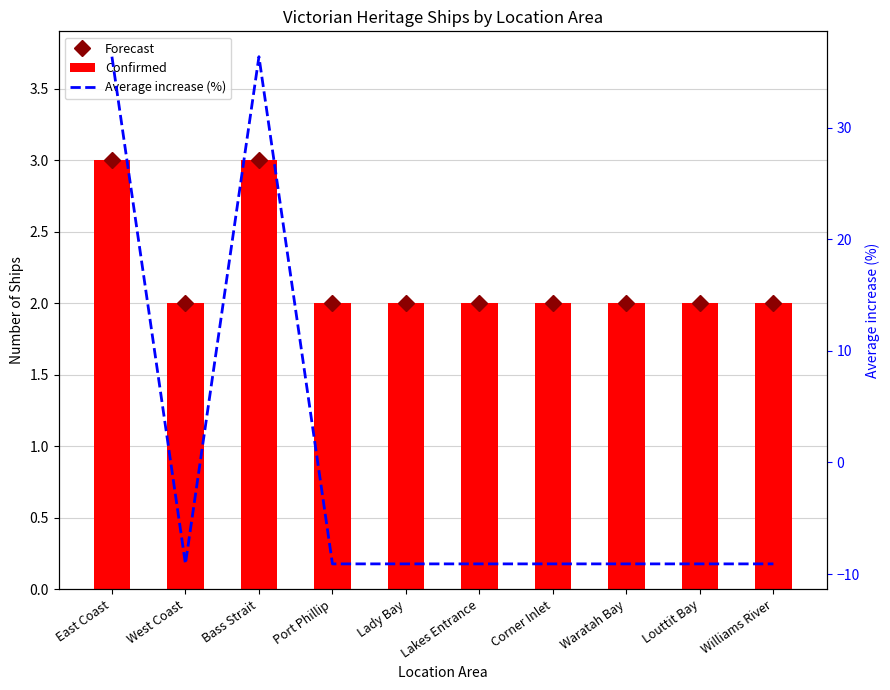

At which label is Average increase (%) closest to 13?

West Coast